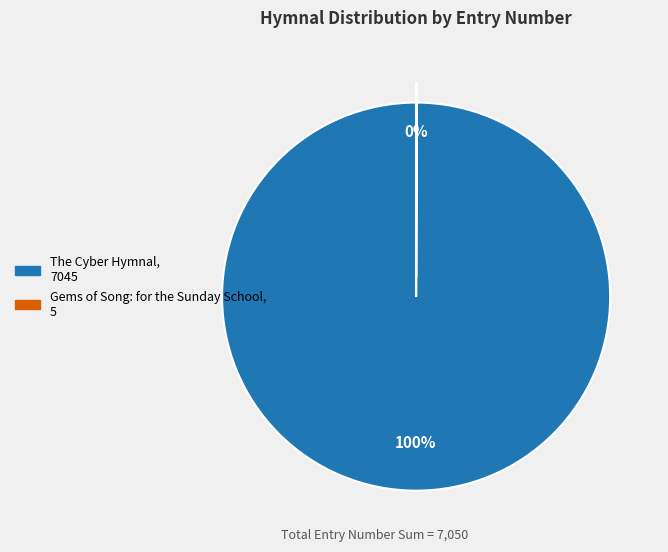

The The Cyber Hymnal slice represents 100% of the pie. True or false?

True